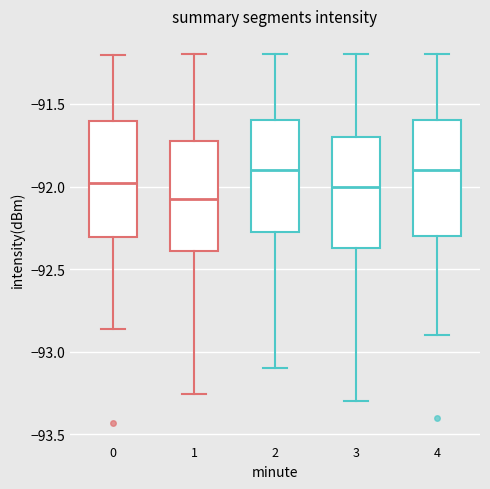

Reading left to right, read every box against the y-axis: the position of its median line, the range the box covers, and the ends of its whiskers. The values are not printed on the chart, so give them approximately, as read against the axis.

0: median -92.00, box -92.30 to -91.60, whiskers -92.85 to -91.20
1: median -92.05, box -92.40 to -91.70, whiskers -93.25 to -91.20
2: median -91.90, box -92.25 to -91.60, whiskers -93.10 to -91.20
3: median -92.00, box -92.35 to -91.70, whiskers -93.30 to -91.20
4: median -91.90, box -92.30 to -91.60, whiskers -92.90 to -91.20